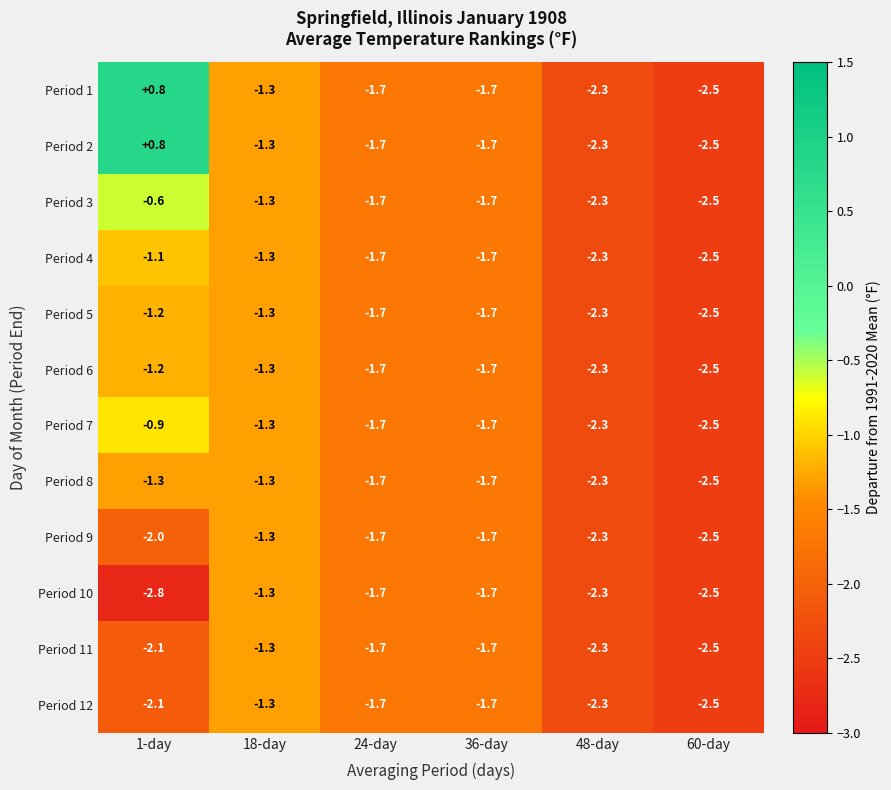

At which category is the sum across all series the highest?

1-day